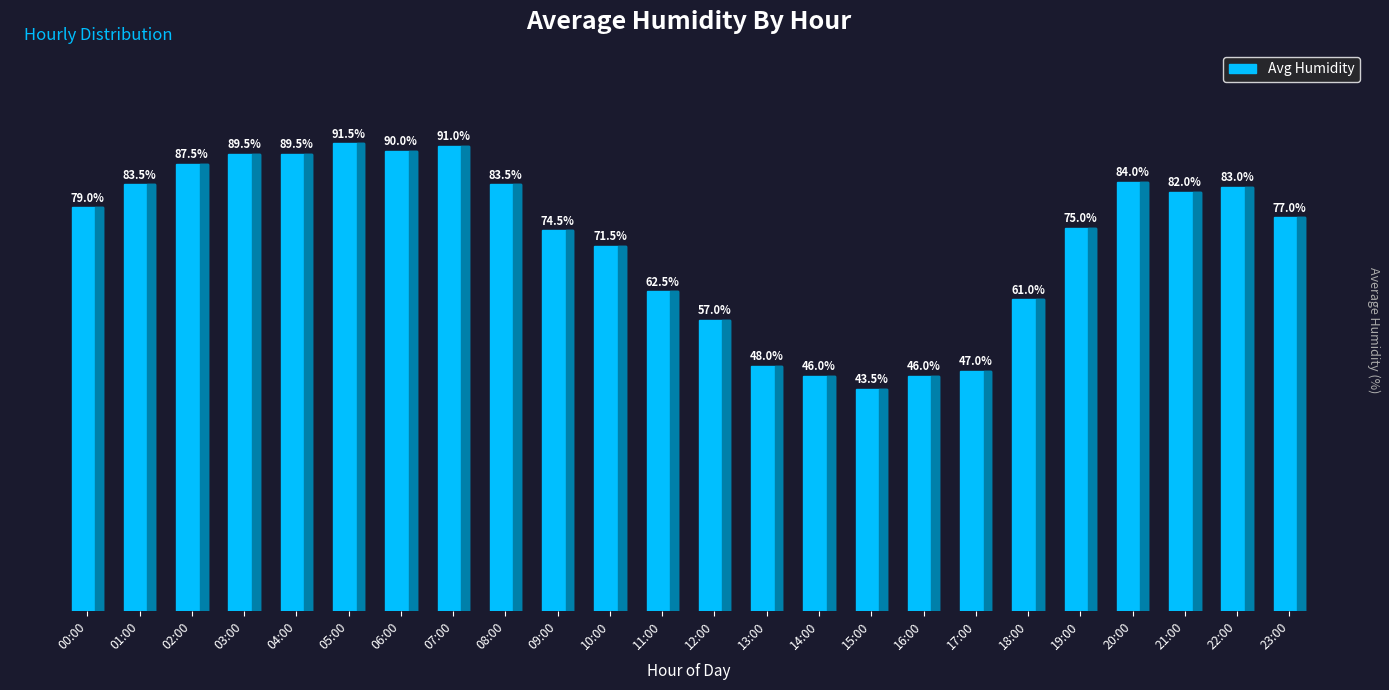

Which category has the lowest value across all series?

15:00